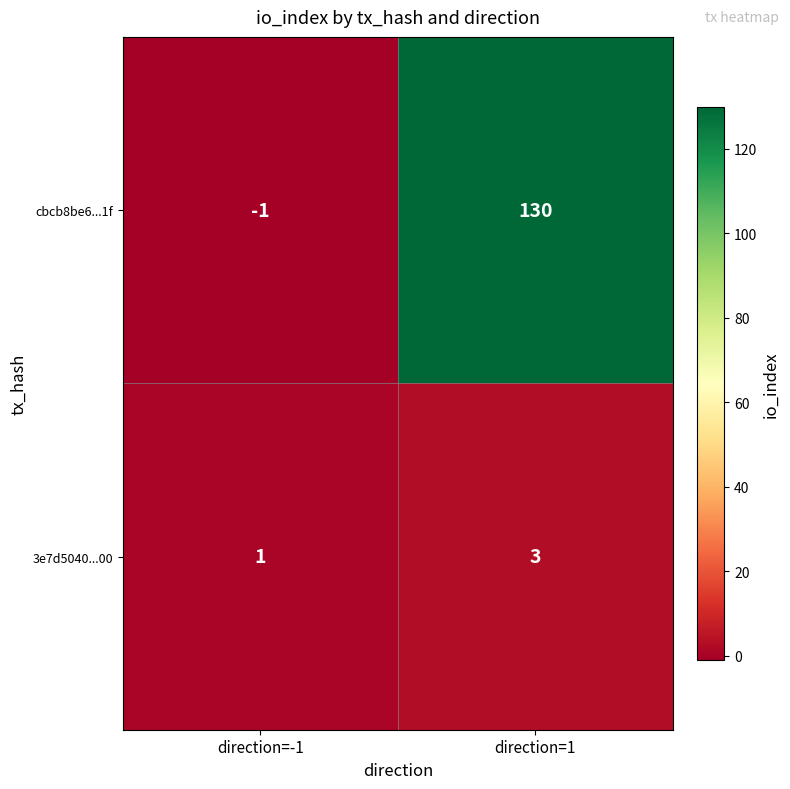

What is the sum of the cbcb8be6...1f values at direction=-1 and direction=1?

129